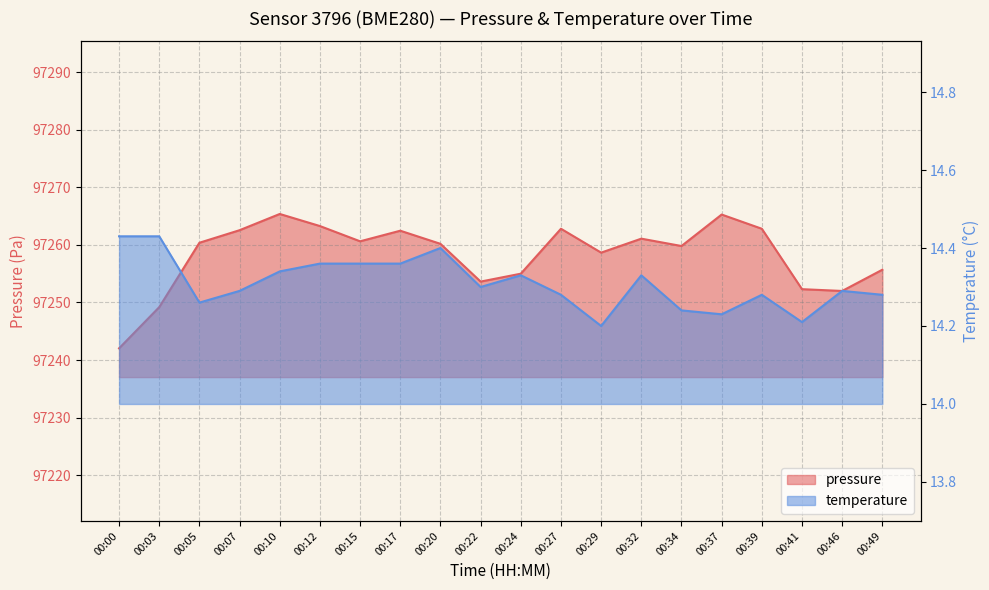

What is the highest value of the temperature series?

14.4